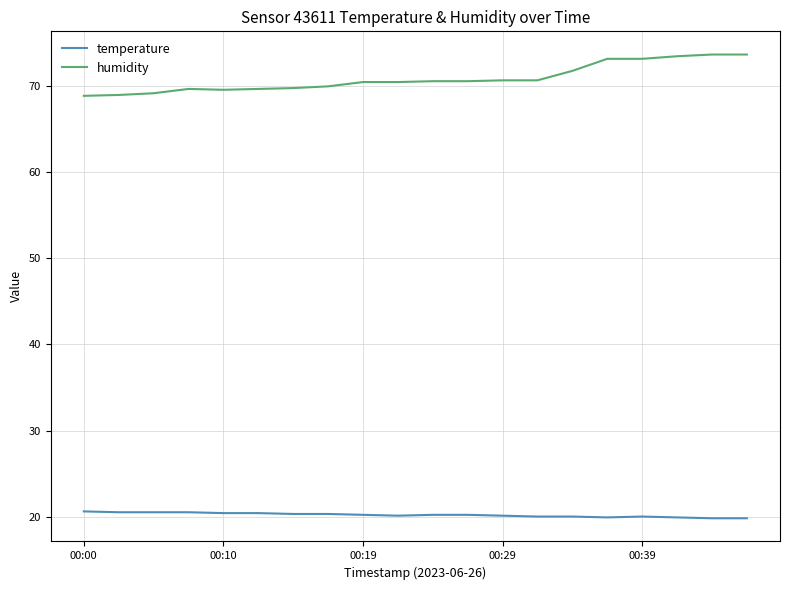

Which series has the widest spread of values?

humidity